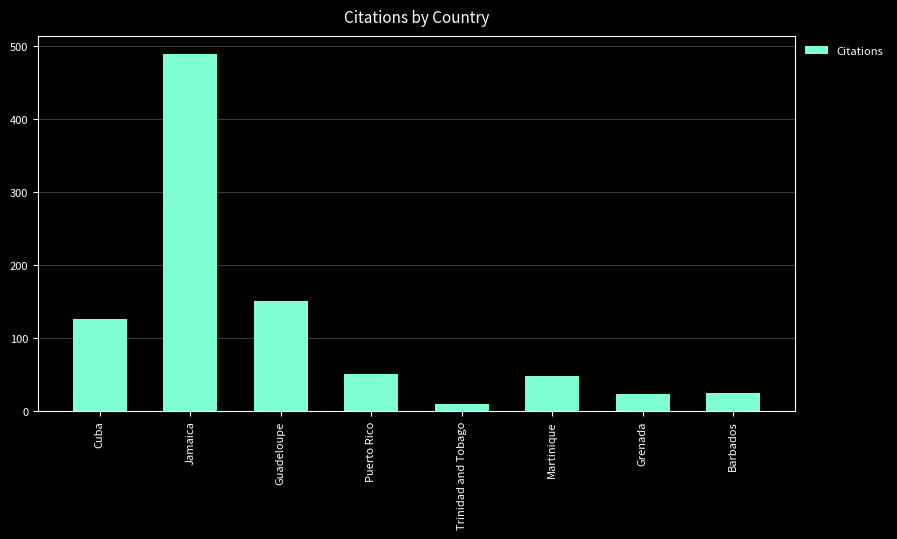

What is the ratio of the value at Cuba to the value at Puerto Rico?

2.5